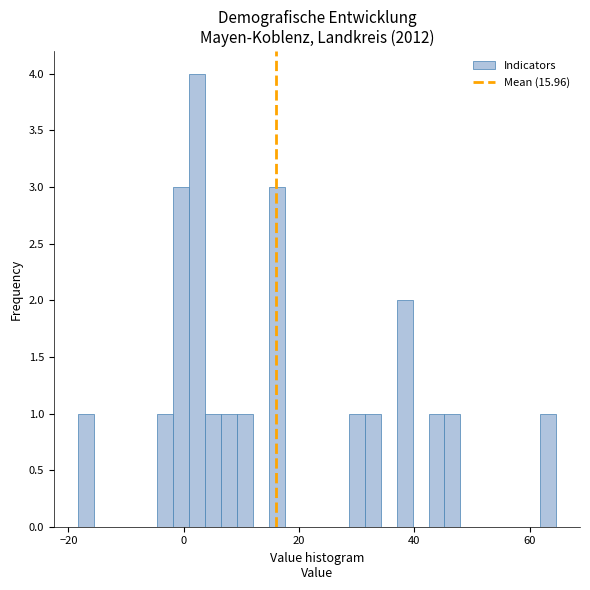

Read against the x-axis, roughly where is the centre of the tallest bar?

2